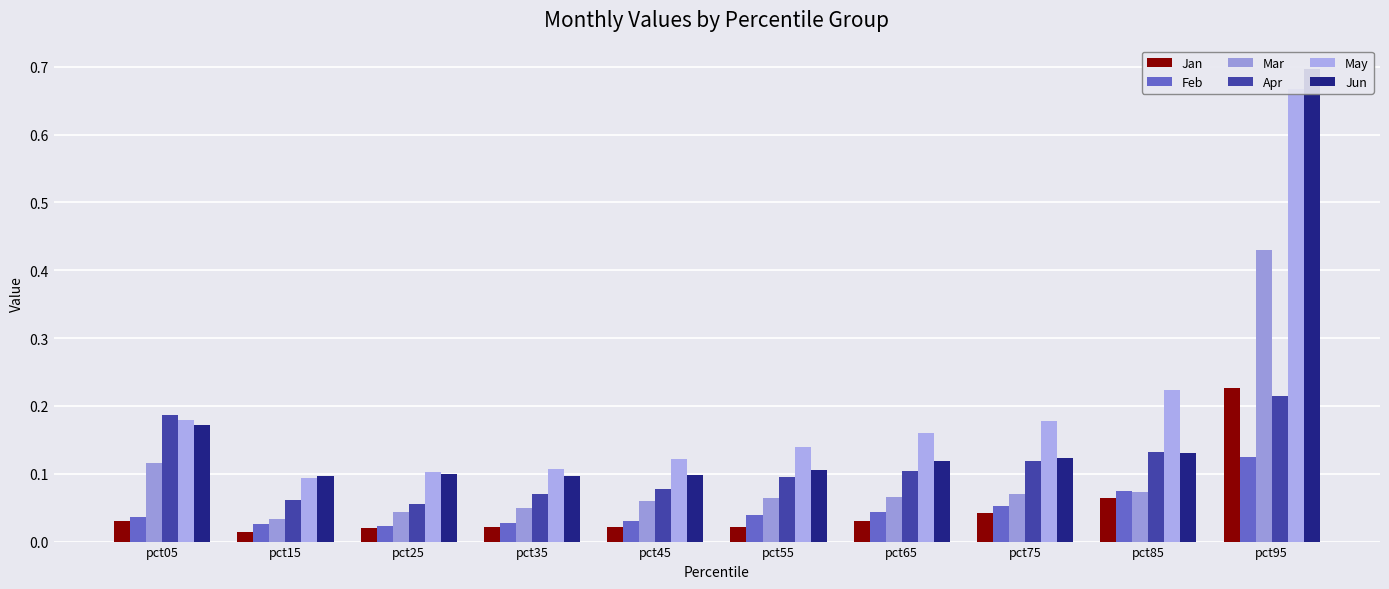

At which category does the chart reach its peak across all series?

pct95